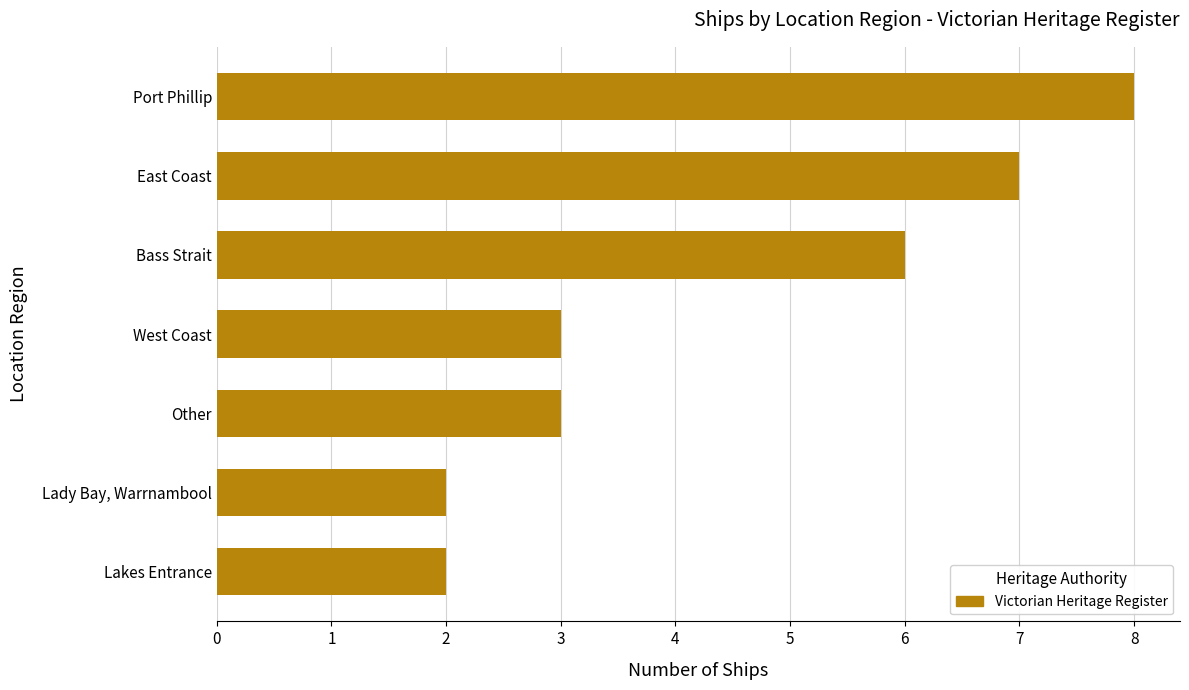

How many bars are there in total?

7